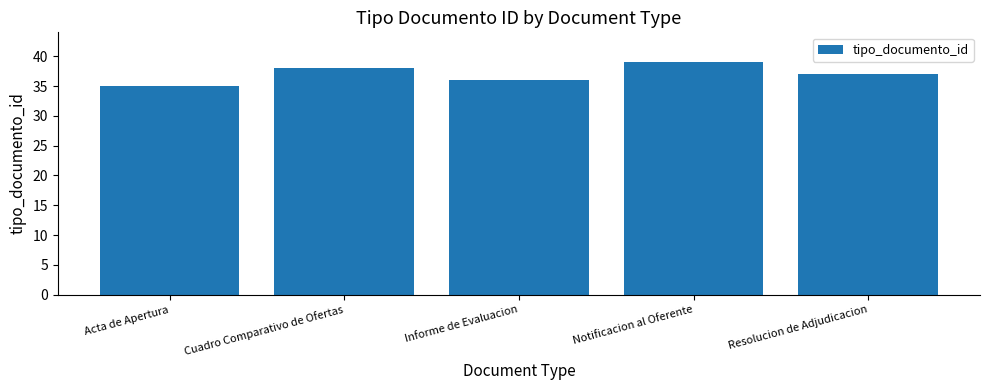

Are the bars grouped side by side (vs. stacked)?

No